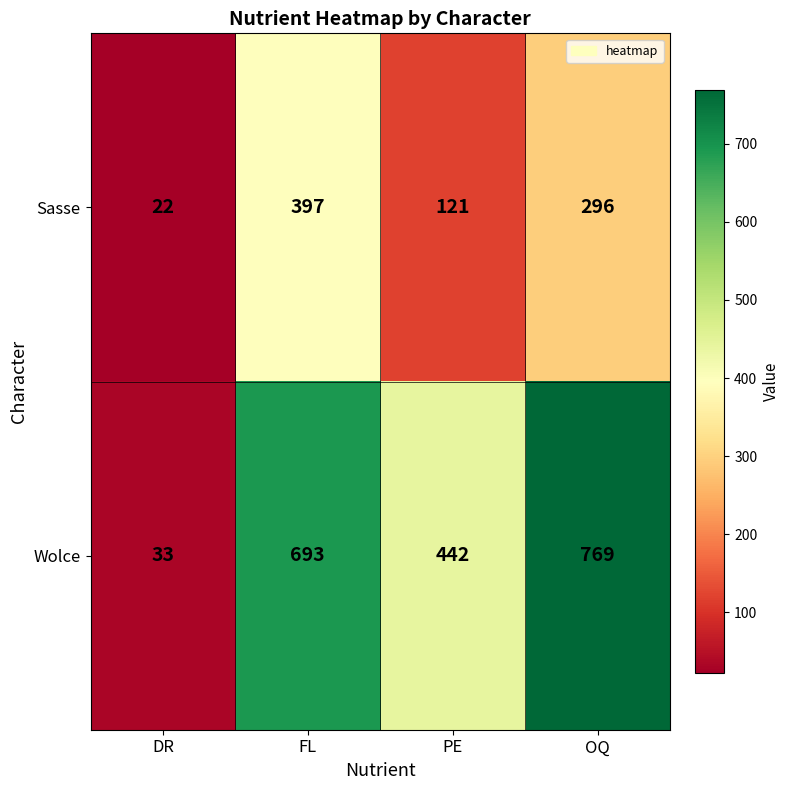

Where is Sasse nearest to the value 209?

OQ